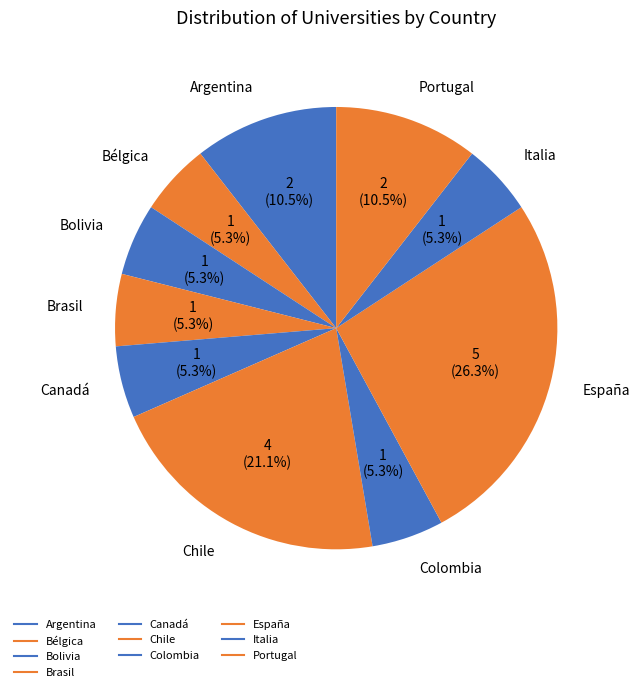

Is there any slice that represents more than half of the pie?

No